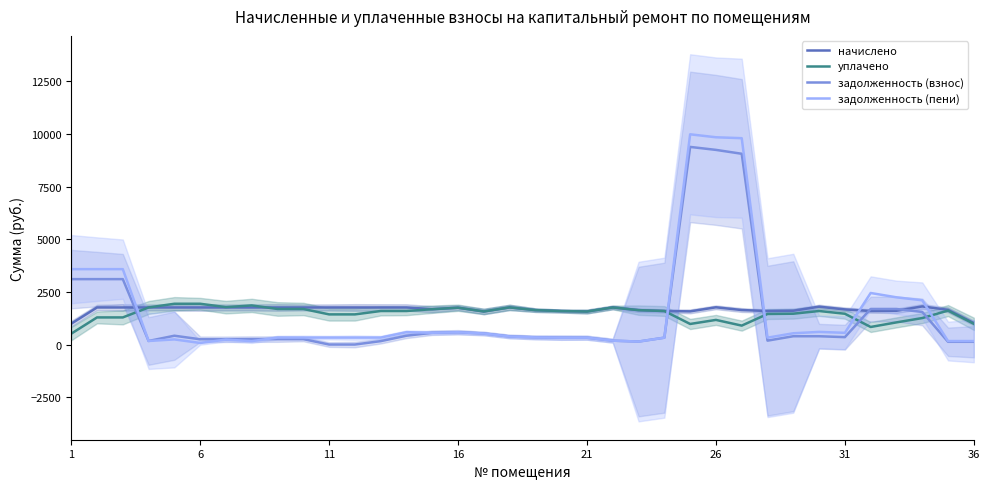

The начислено series shows 1759.9 at 11. True or false?

True